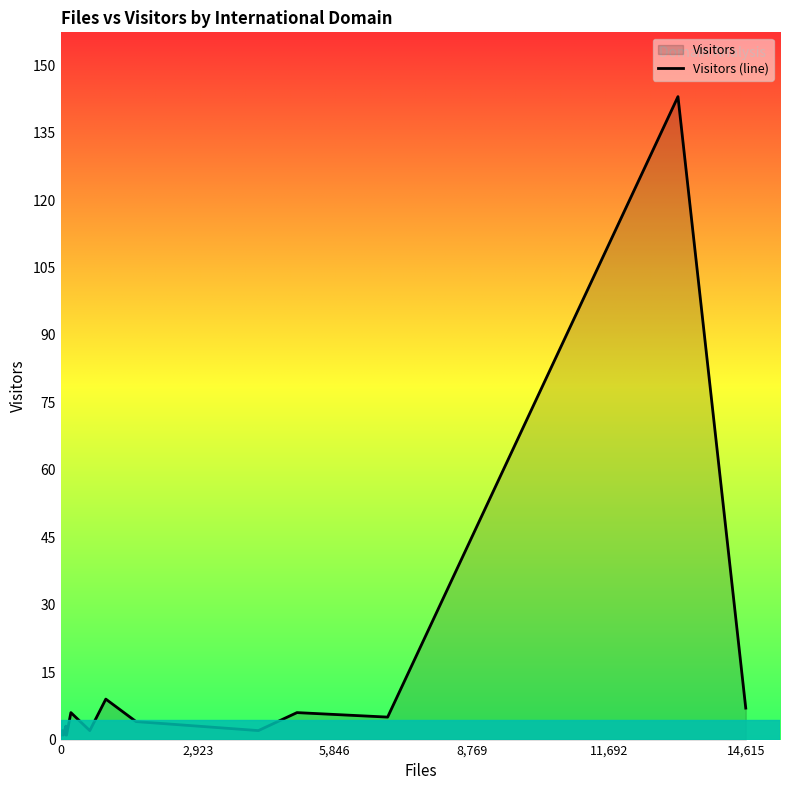

Reading left to right, extract all data points from this chart.

1	1	1	1	1	1	2	1	3	1	1	6	2	9	4	2	6	5	143	7